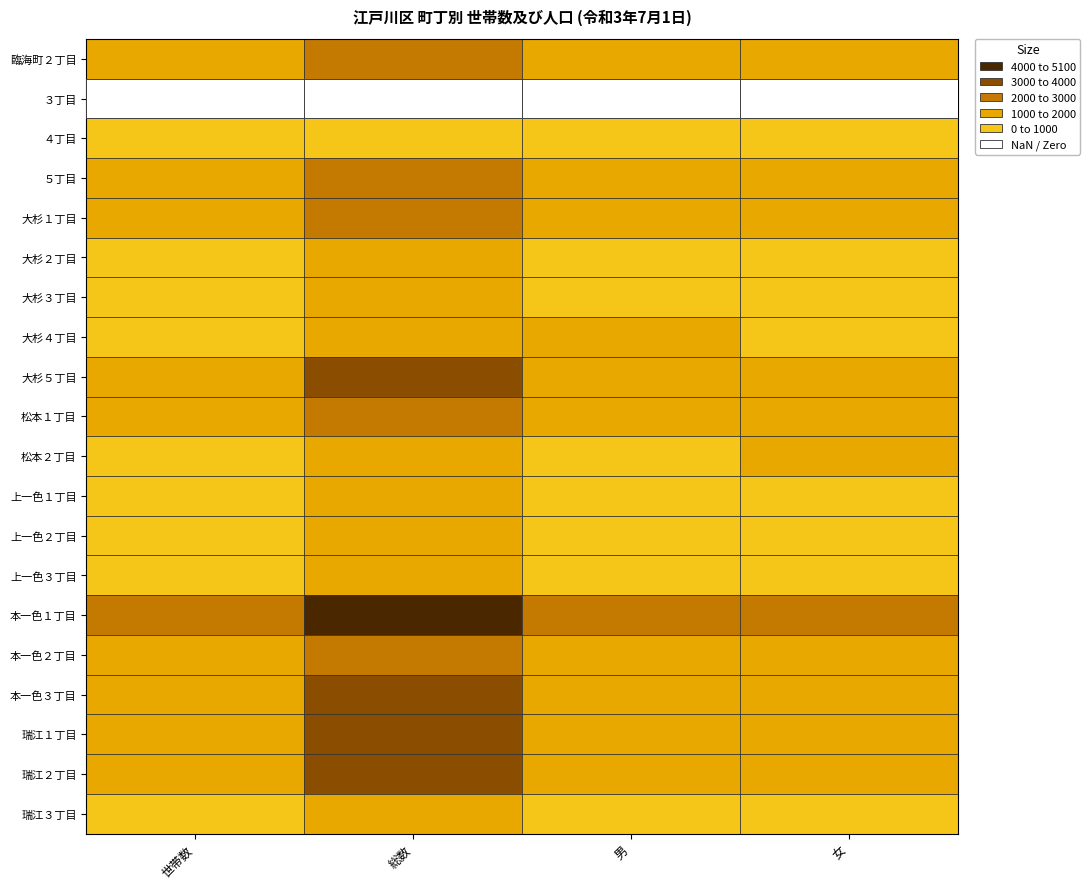

Between 女 and 男, which is larger?

女